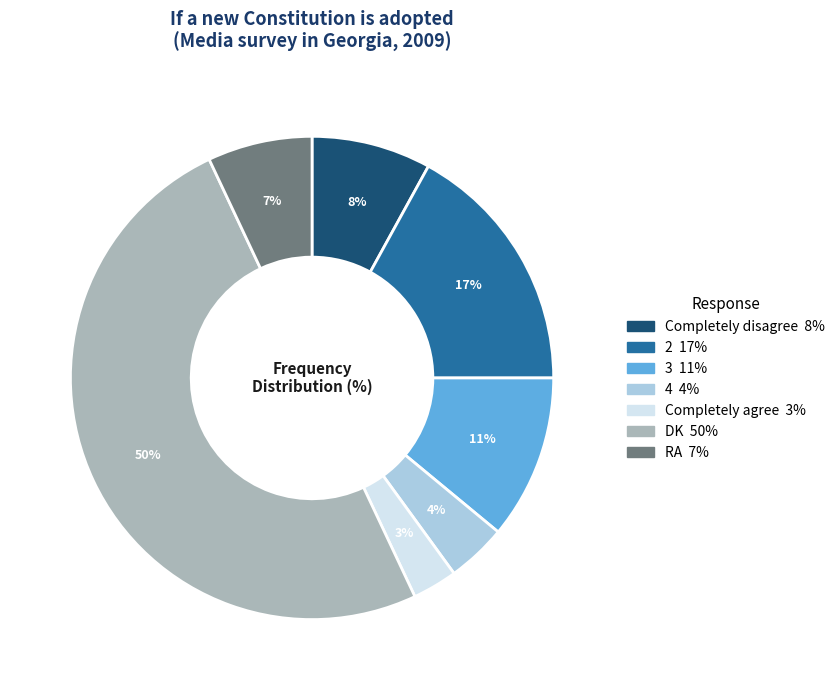

What percentage is the DK slice, to the nearest percent?

50%